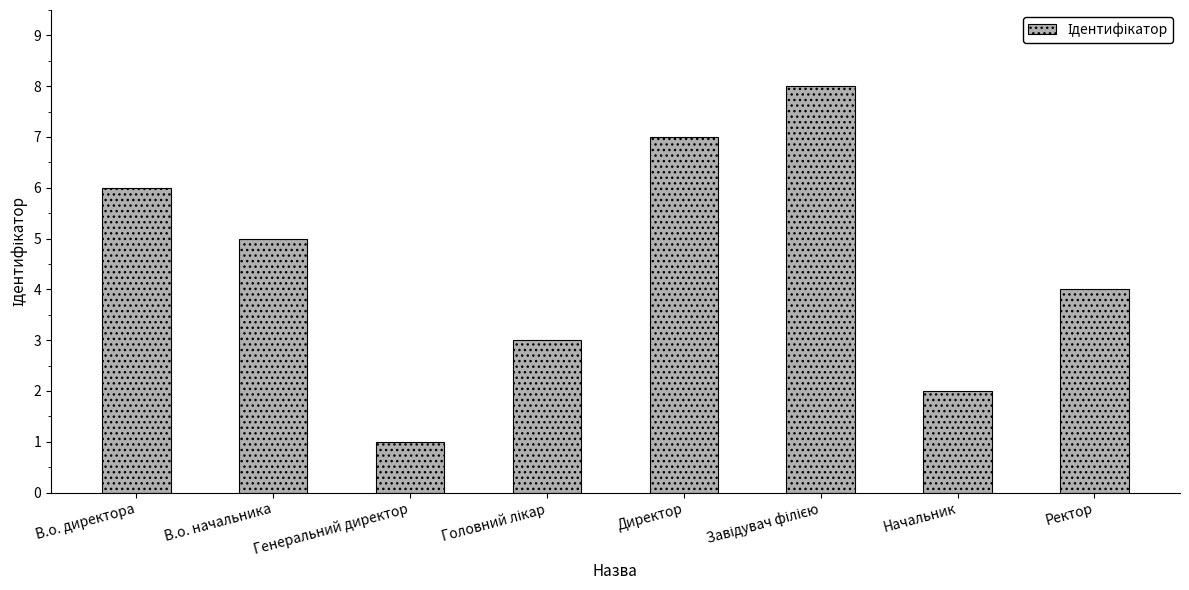

Is it true that the value at В.о. начальника is 2?

False